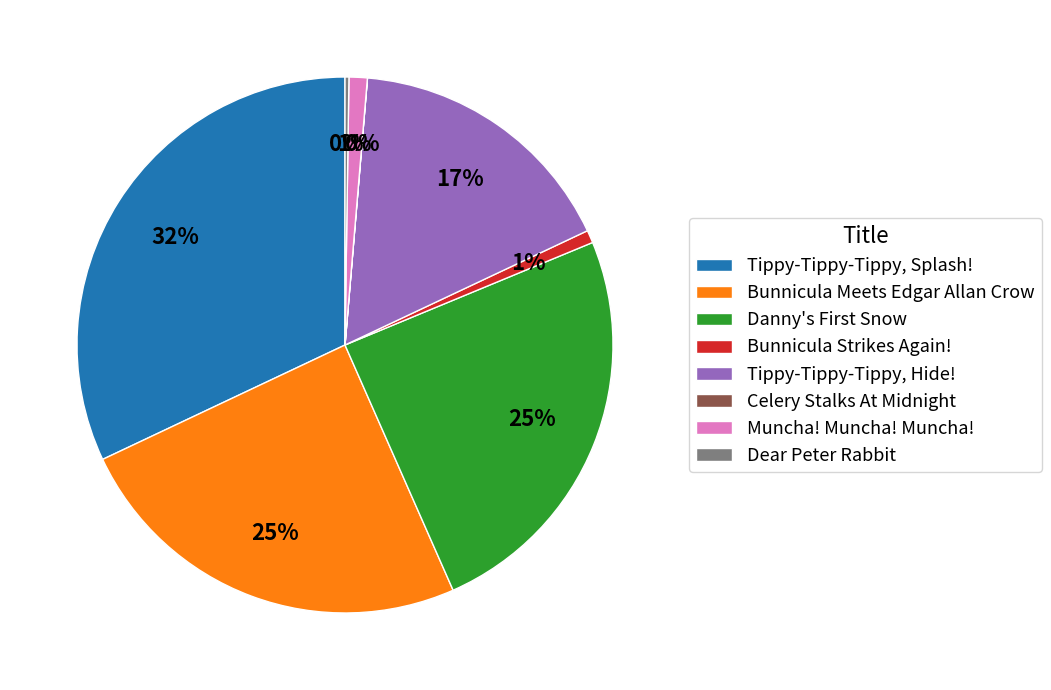

What percentage is the Bunnicula Meets Edgar Allan Crow slice, to the nearest percent?

25%